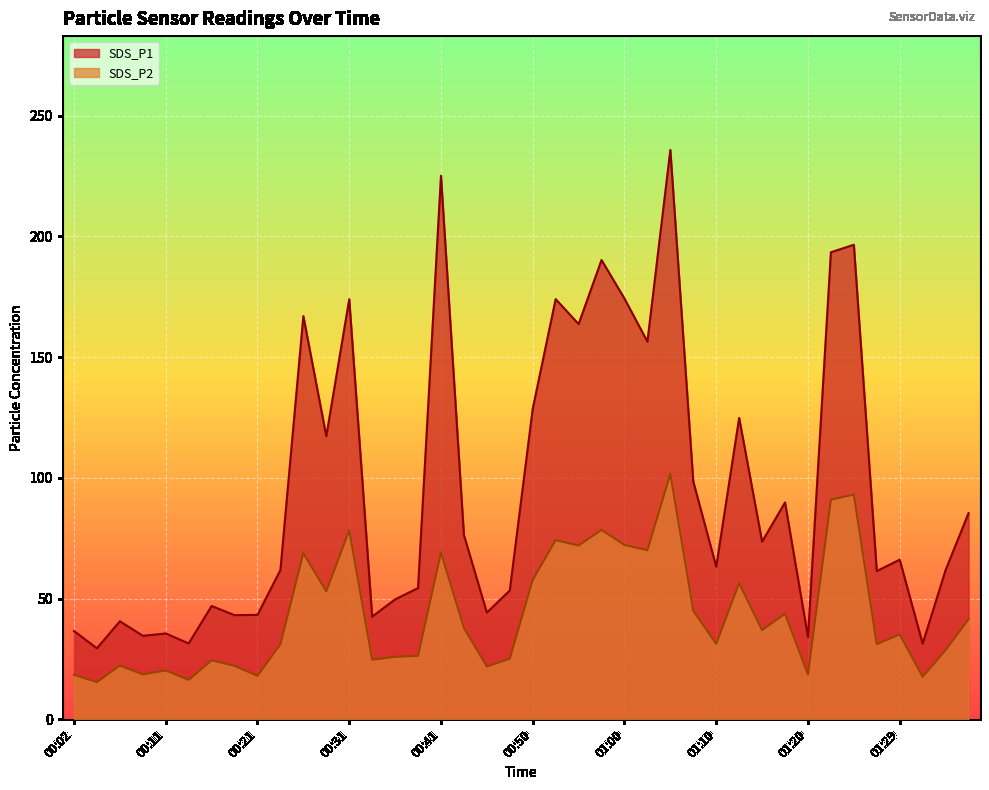

At which label is SDS_P1 closest to 132?

00:50